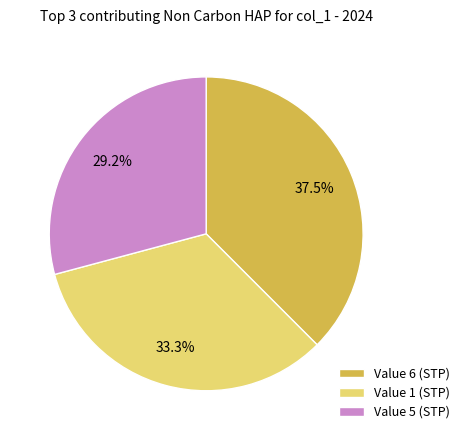

Rank the categories by value from highest to lowest.

Value 6 (STP), Value 1 (STP), Value 5 (STP)